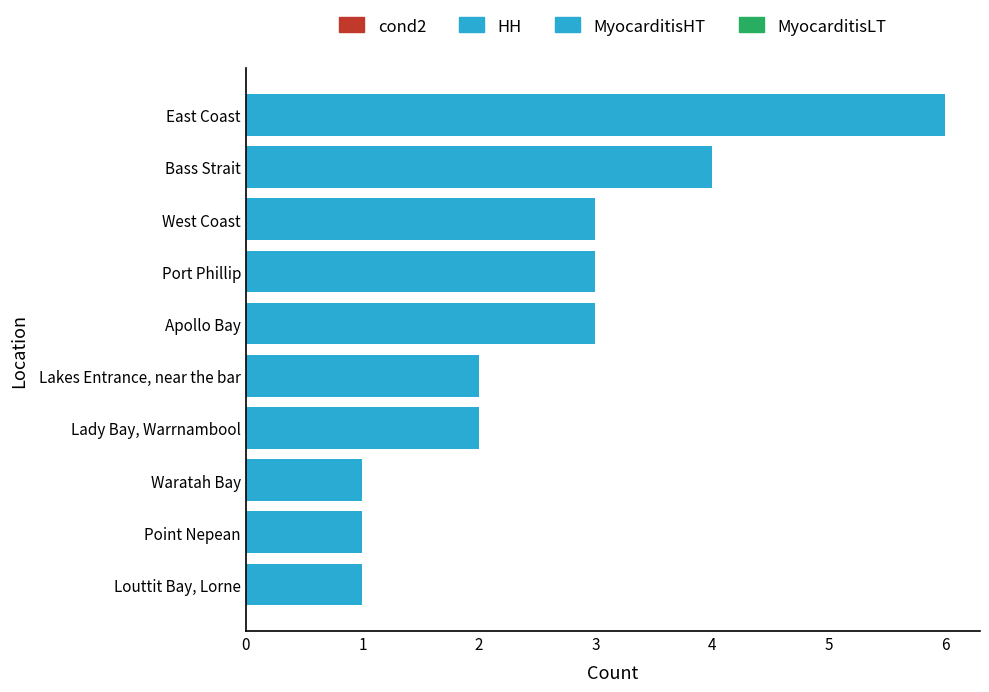

What is the difference between the maximum and minimum values?

5